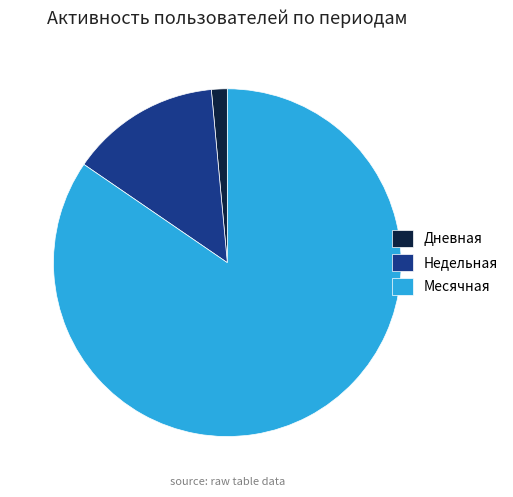

True or false: Дневная accounts for 9% of the total.

False